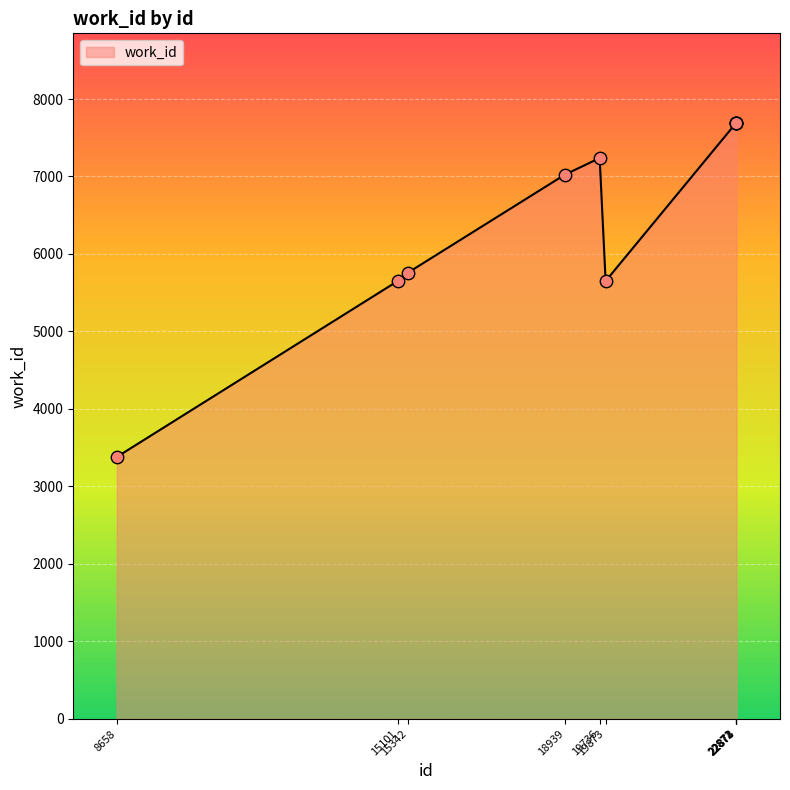

What is the smallest value displayed?

3380